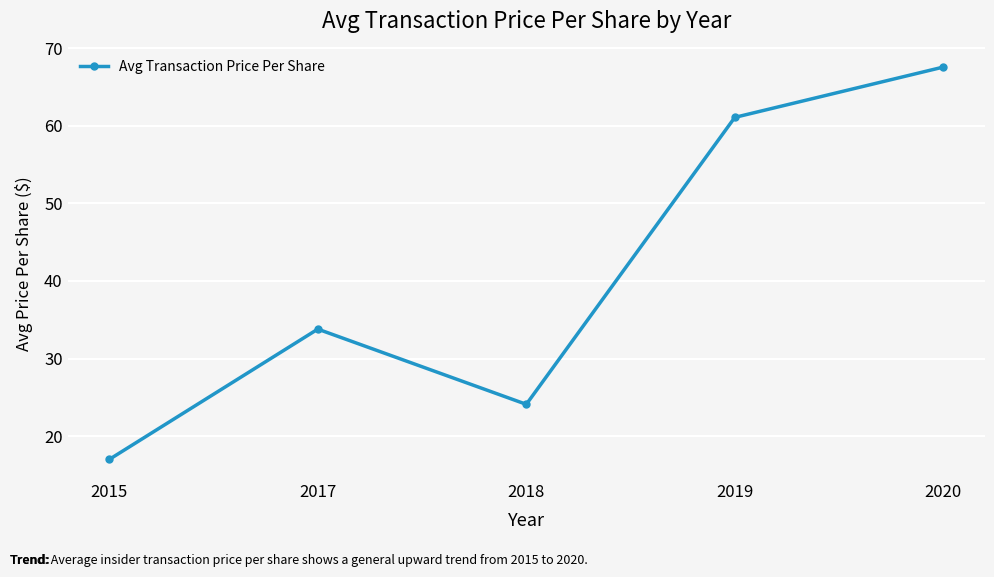

Rank the categories by value from highest to lowest.

2020, 2019, 2017, 2018, 2015